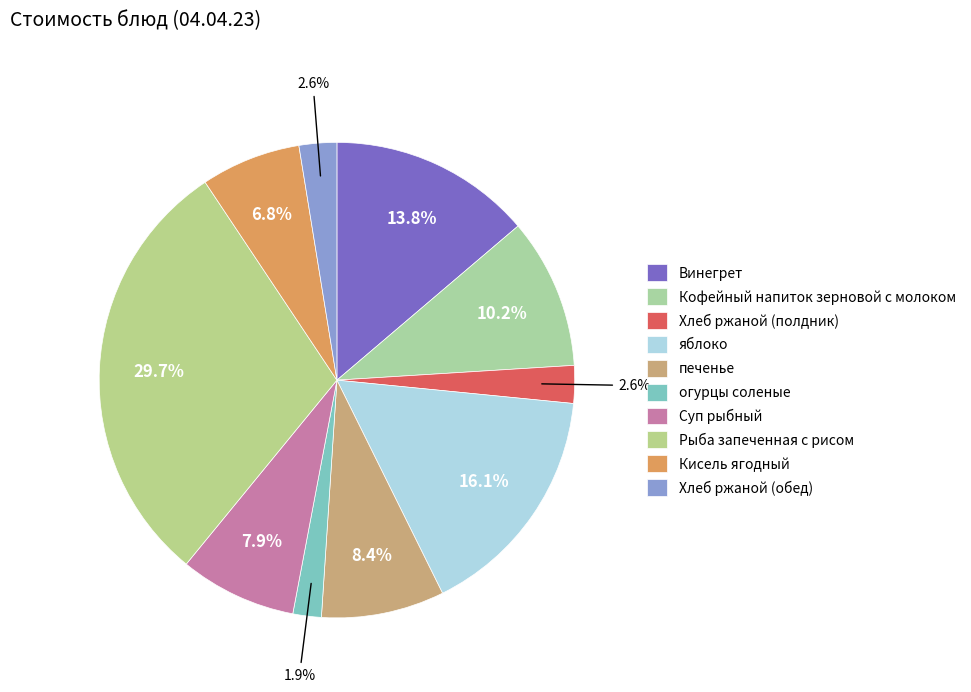

Which slice is the largest?

Рыба запеченная с рисом